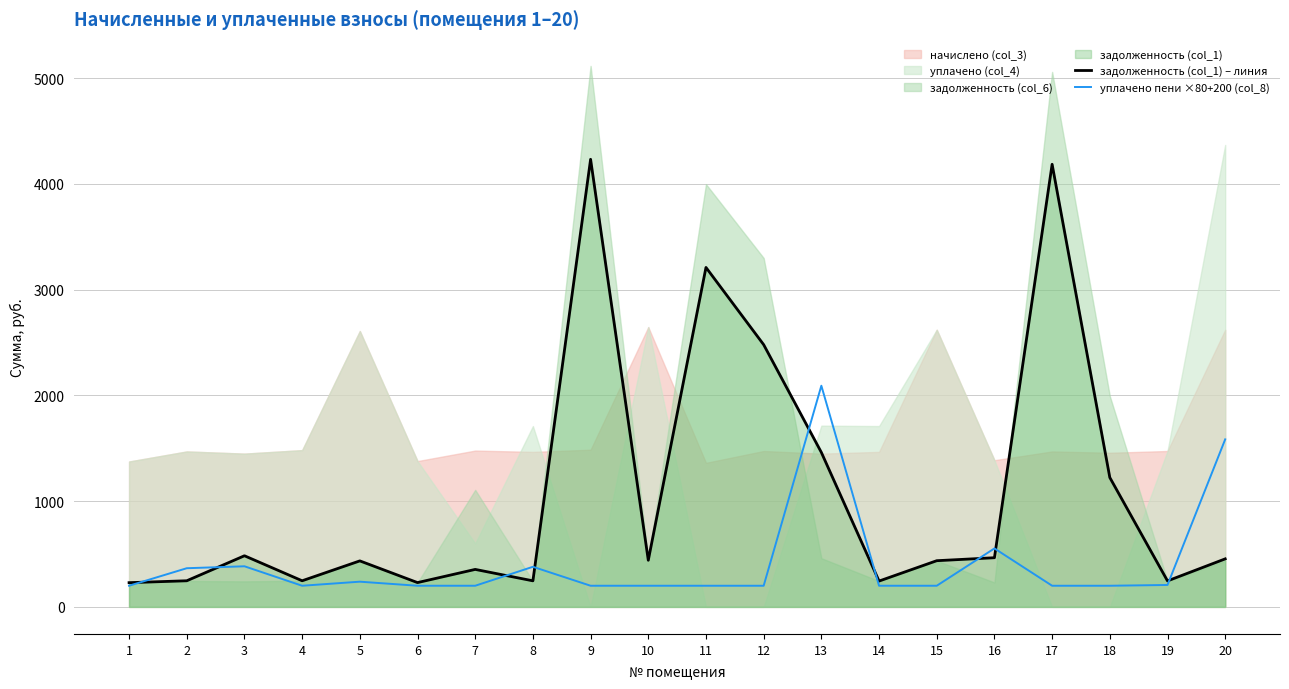

The value of задолженность (col_1) – линия at 7 is 354.5. True or false?

True